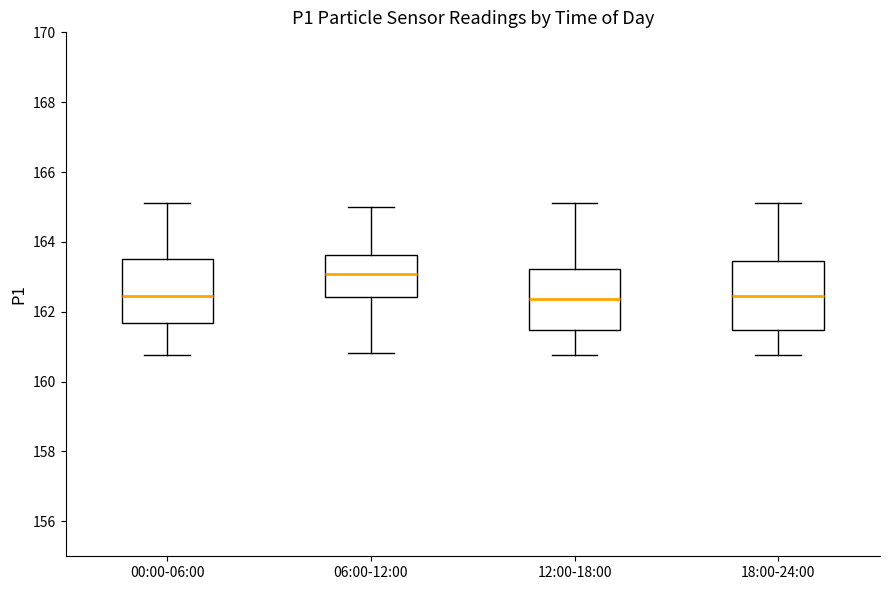

Where does the lower whisker of the box for 06:00-12:00 end on the y-axis? The values are not printed on the chart, so give them approximately, as read against the axis.

160.8